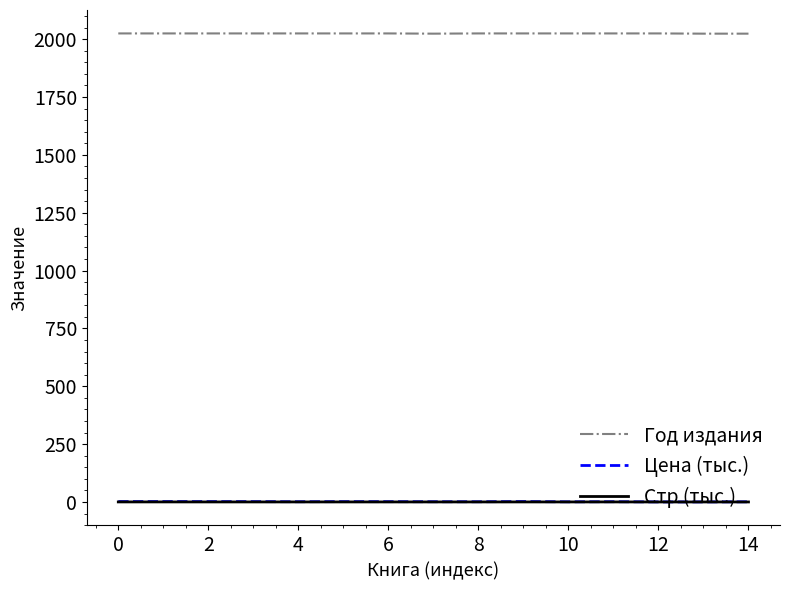

Which series has the largest total across all categories?

Год издания